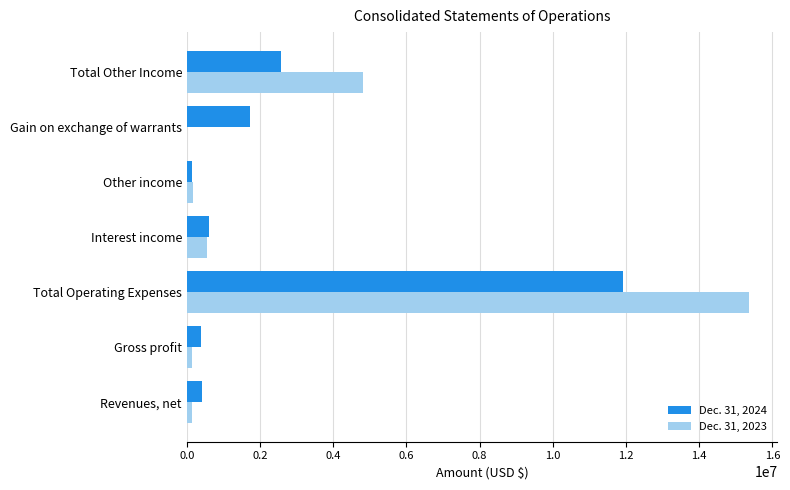

At which label does Dec. 31, 2023 reach its peak?

Total Operating Expenses